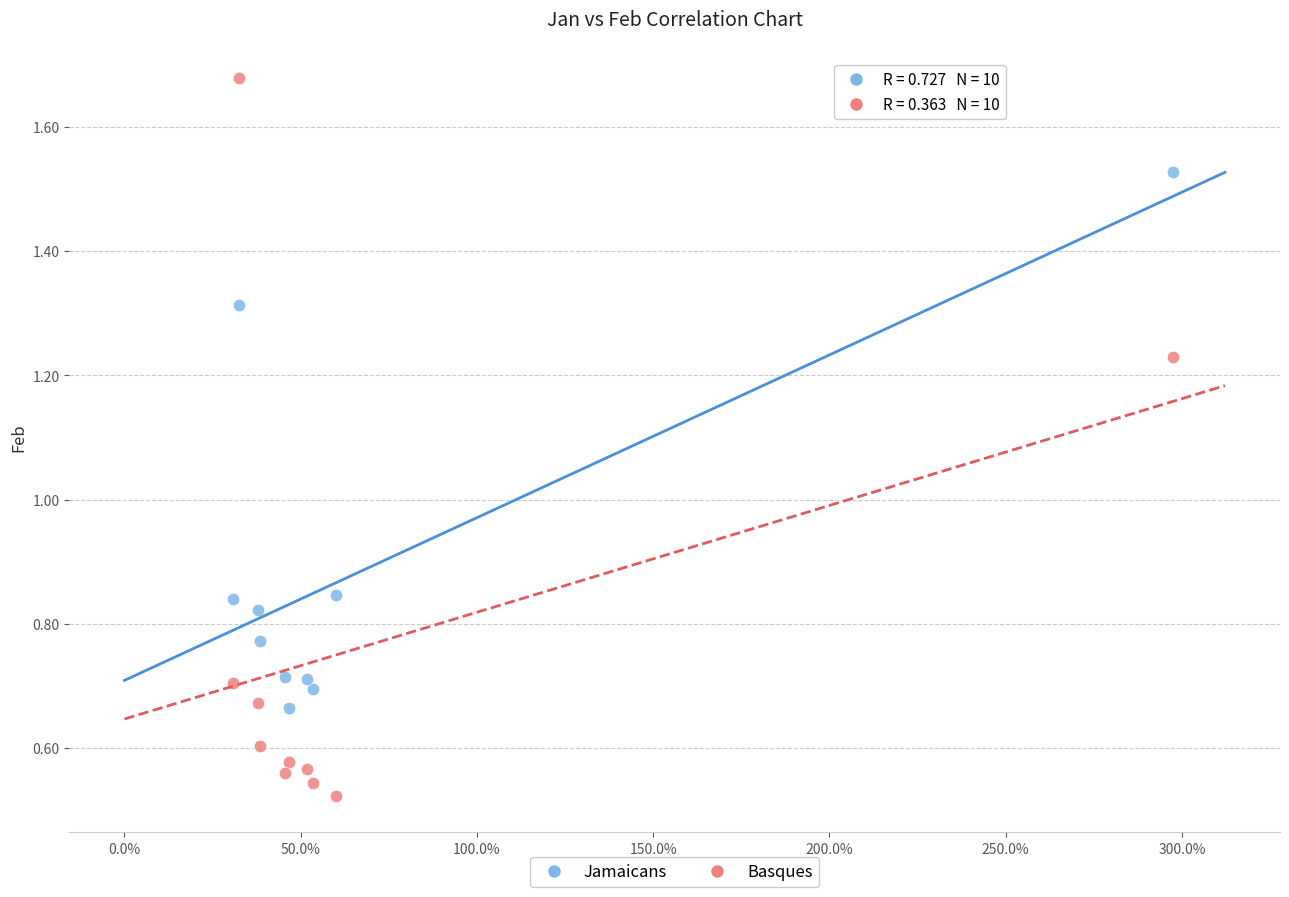

Which series reaches the maximum Y coordinate?

Basques